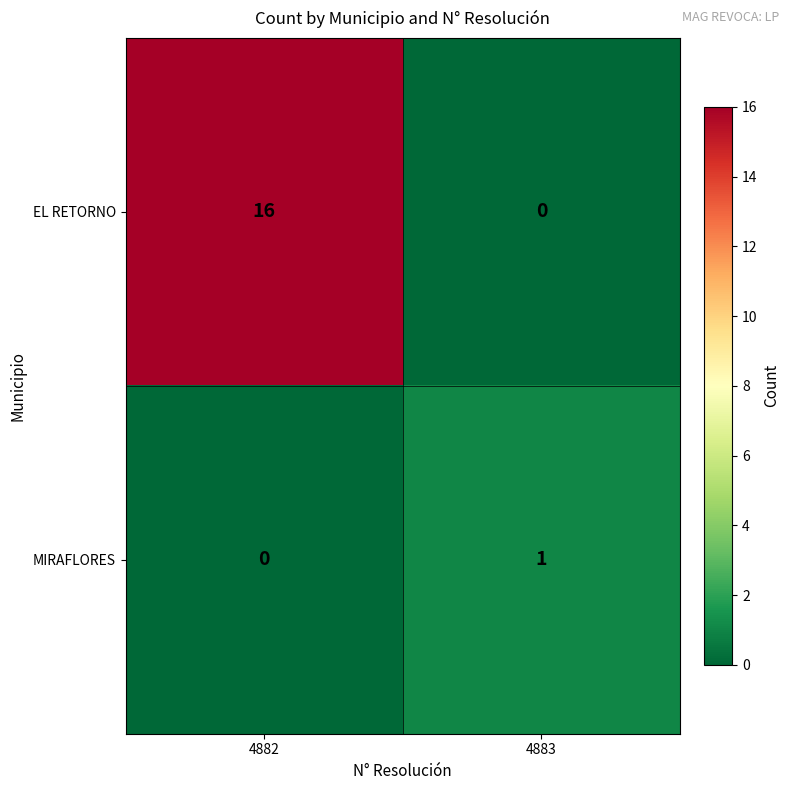

What is the average value of the EL RETORNO series?

8